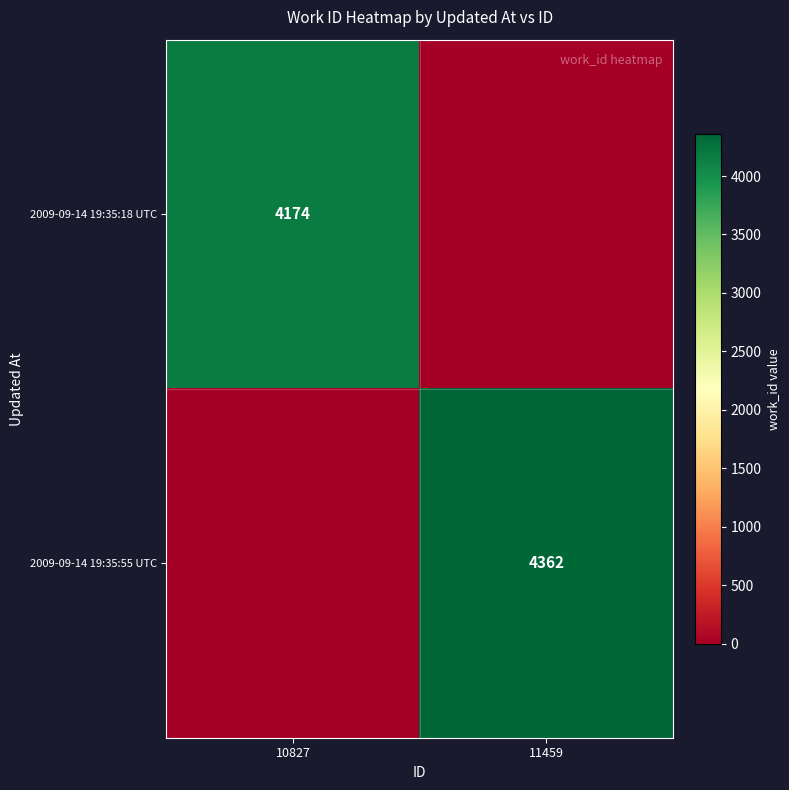

The 2009-09-14 19:35:55 UTC series shows 4362 at 11459. True or false?

True